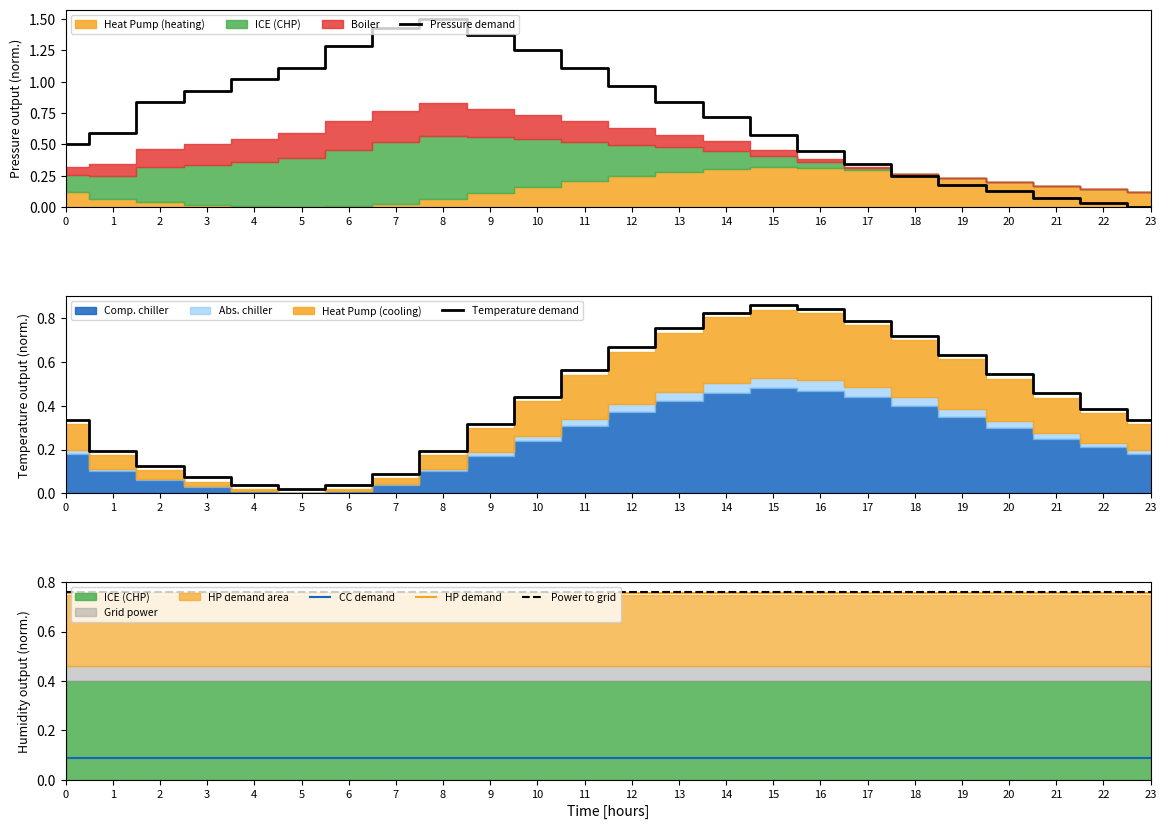

True or false: HP demand and CC demand intersect in this chart.

False